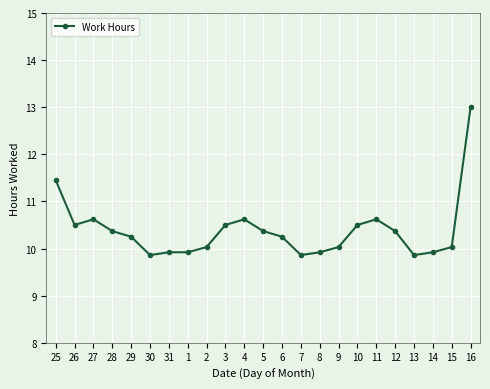

What position from the left is 14?

21